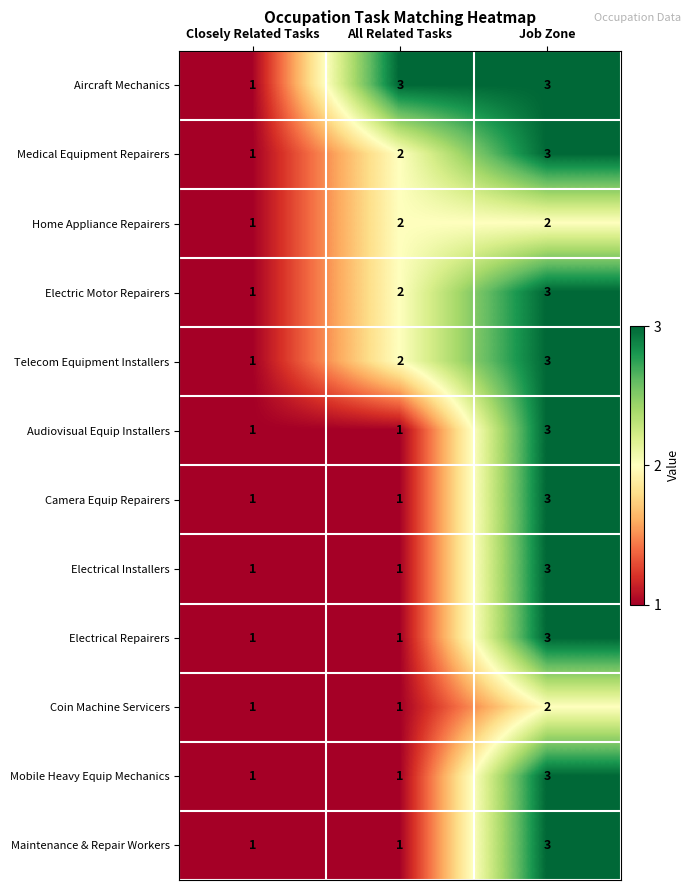

The value of Electrical Repairers at All Related Tasks is 1. True or false?

True